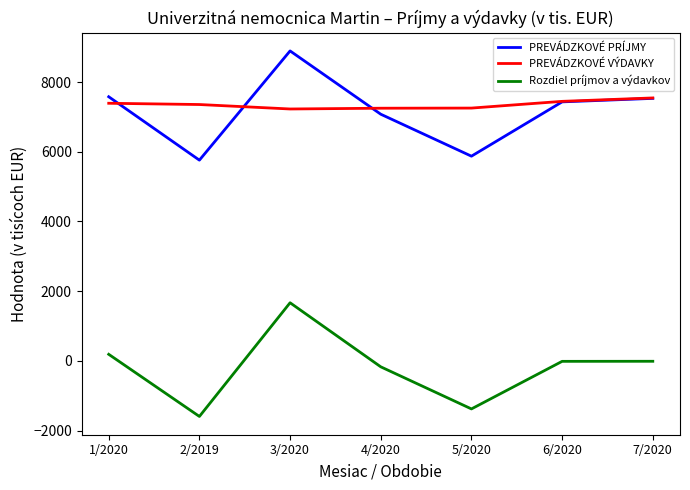

How many categories are shown in the chart?

7